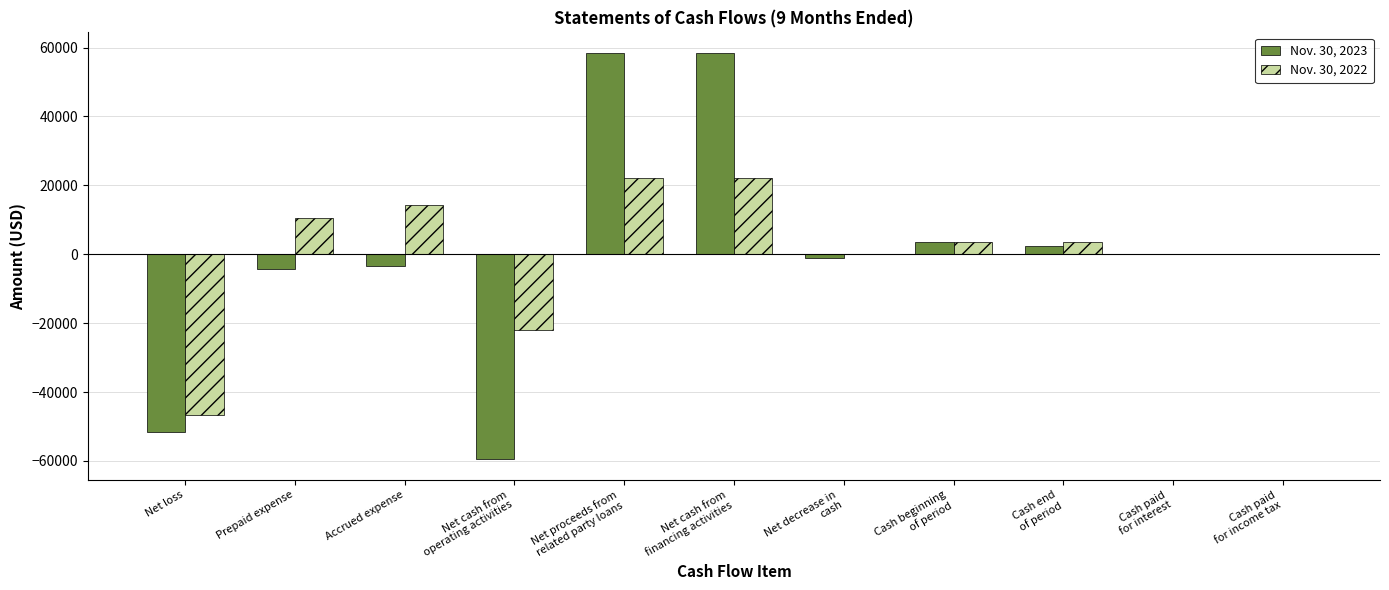

Reading right to left, extract all data points from this chart.

Nov. 30, 2023: Cash paid
for income tax=0	Cash paid
for interest=0	Cash end
of period=2502	Cash beginning
of period=3582	Net decrease in
cash=-1080	Net cash from
financing activities=58493	Net proceeds from
related party loans=58493	Net cash from
operating activities=-59573	Accrued expense=-3497	Prepaid expense=-4335	Net loss=-51741
Nov. 30, 2022: Cash paid
for income tax=0	Cash paid
for interest=0	Cash end
of period=3582	Cash beginning
of period=3582	Net decrease in
cash=0	Net cash from
financing activities=22121	Net proceeds from
related party loans=22121	Net cash from
operating activities=-22121	Accrued expense=14150	Prepaid expense=10500	Net loss=-46771